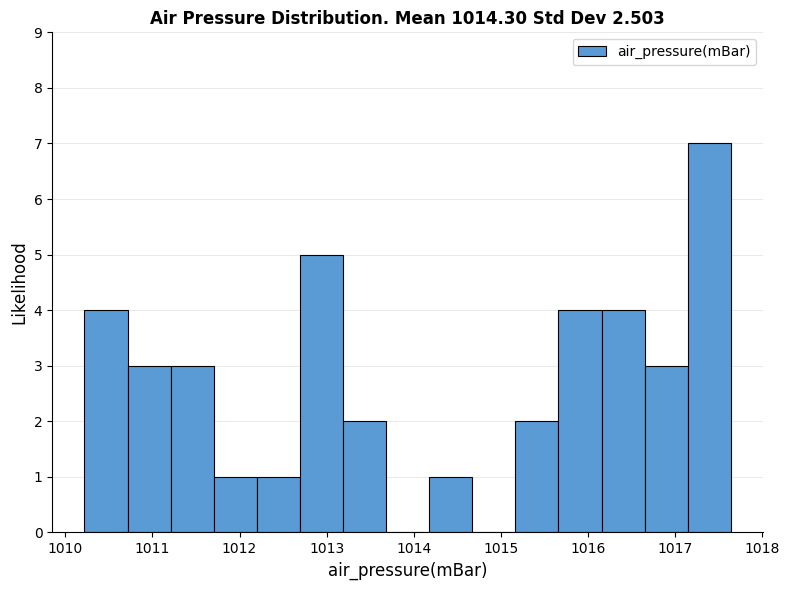

How tall is the bar that spans 1010.7 to 1011.2 on the x-axis? Neither the bar edges nor the heights are printed on the chart, so give them approximately, as read against the axes.

3